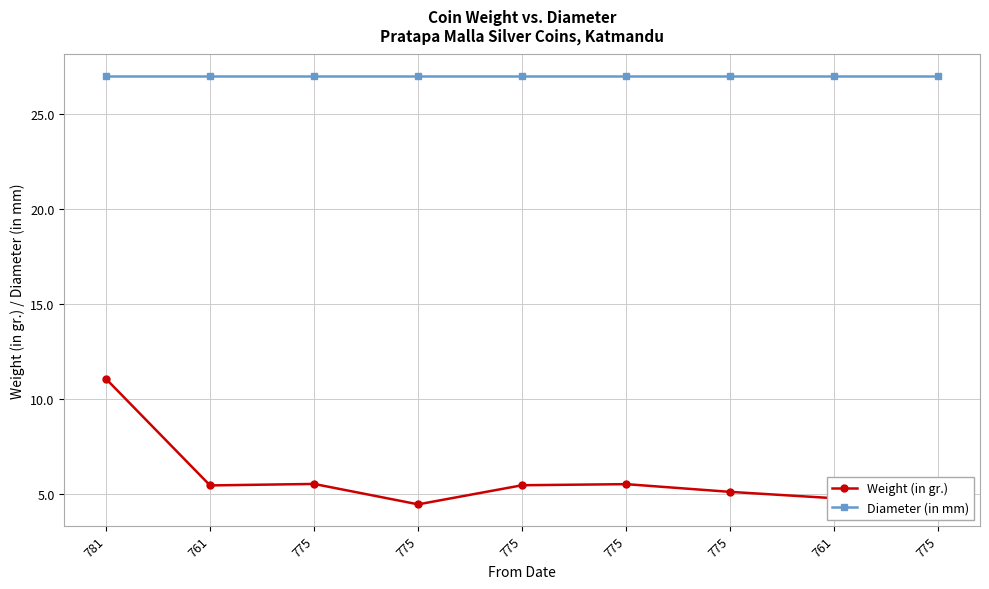

What is the sum of all Diameter (in mm) values?

243.0